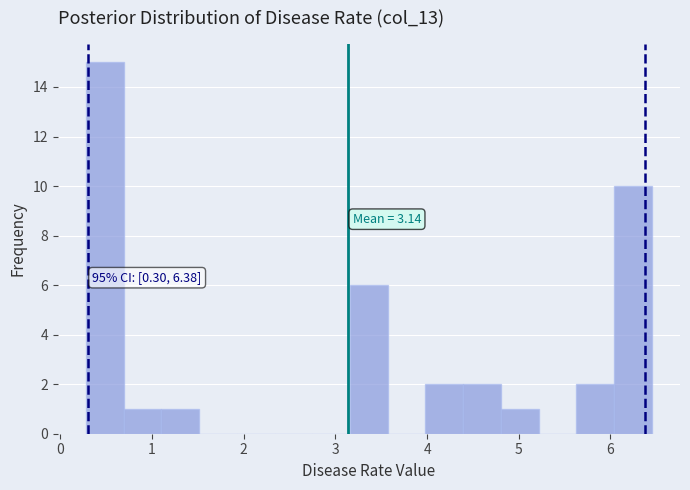

Over which range of the x-axis is the bar tallest?

0.3 to 0.7